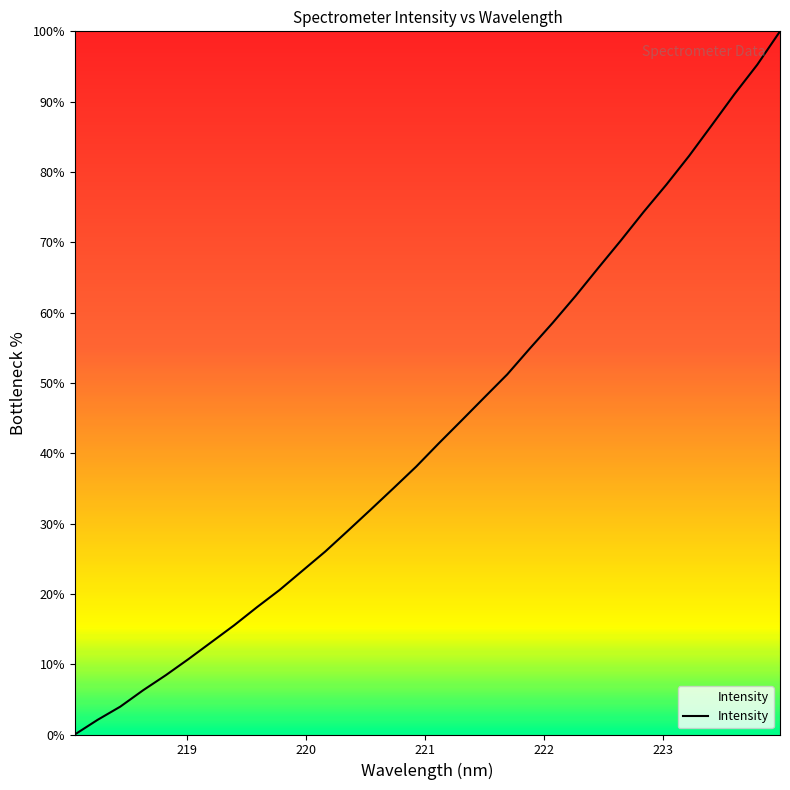

What is the difference between the maximum and minimum values?

100.0